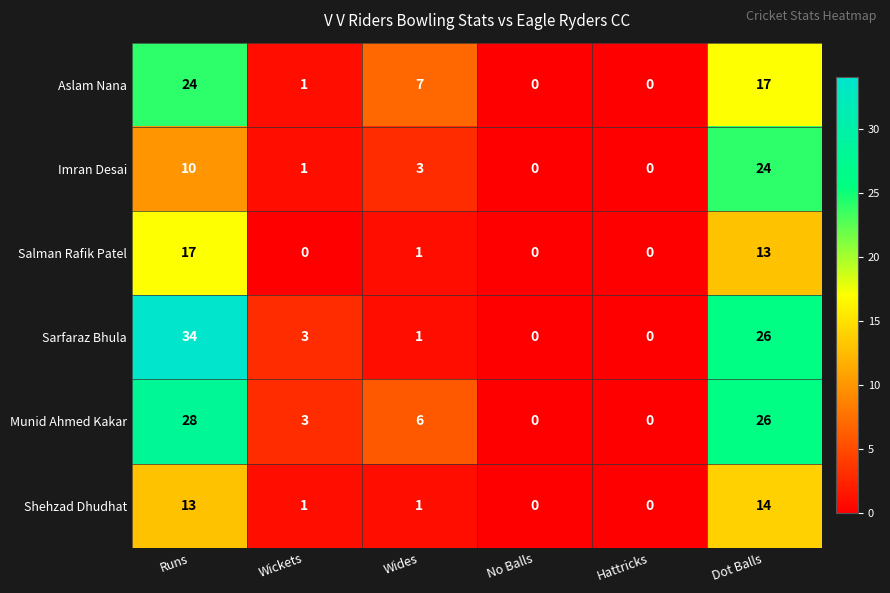

What is the maximum value for Shehzad Dhudhat?

14